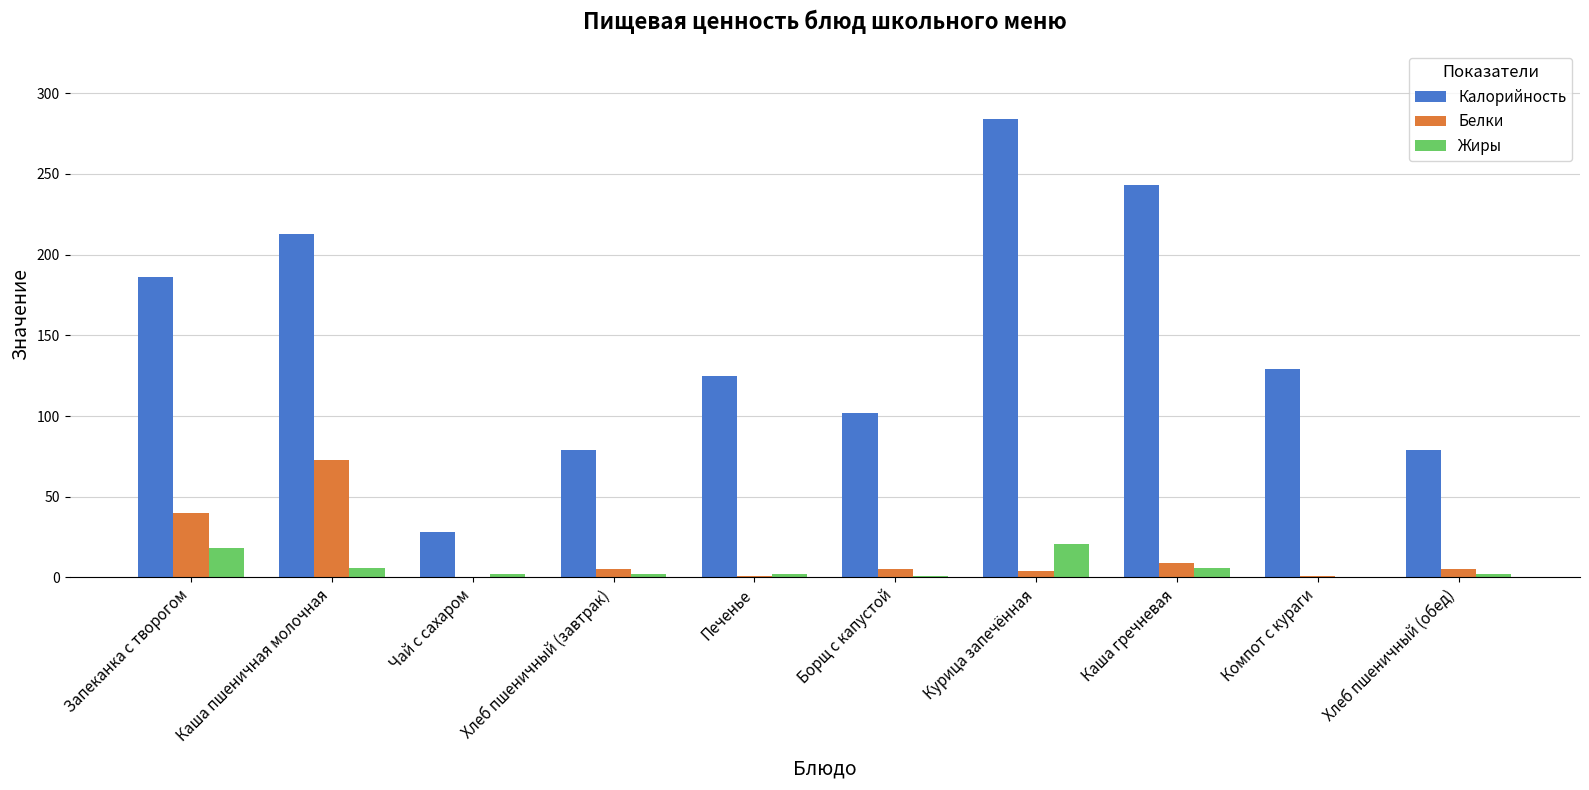

What is the maximum value for Калорийность?

284